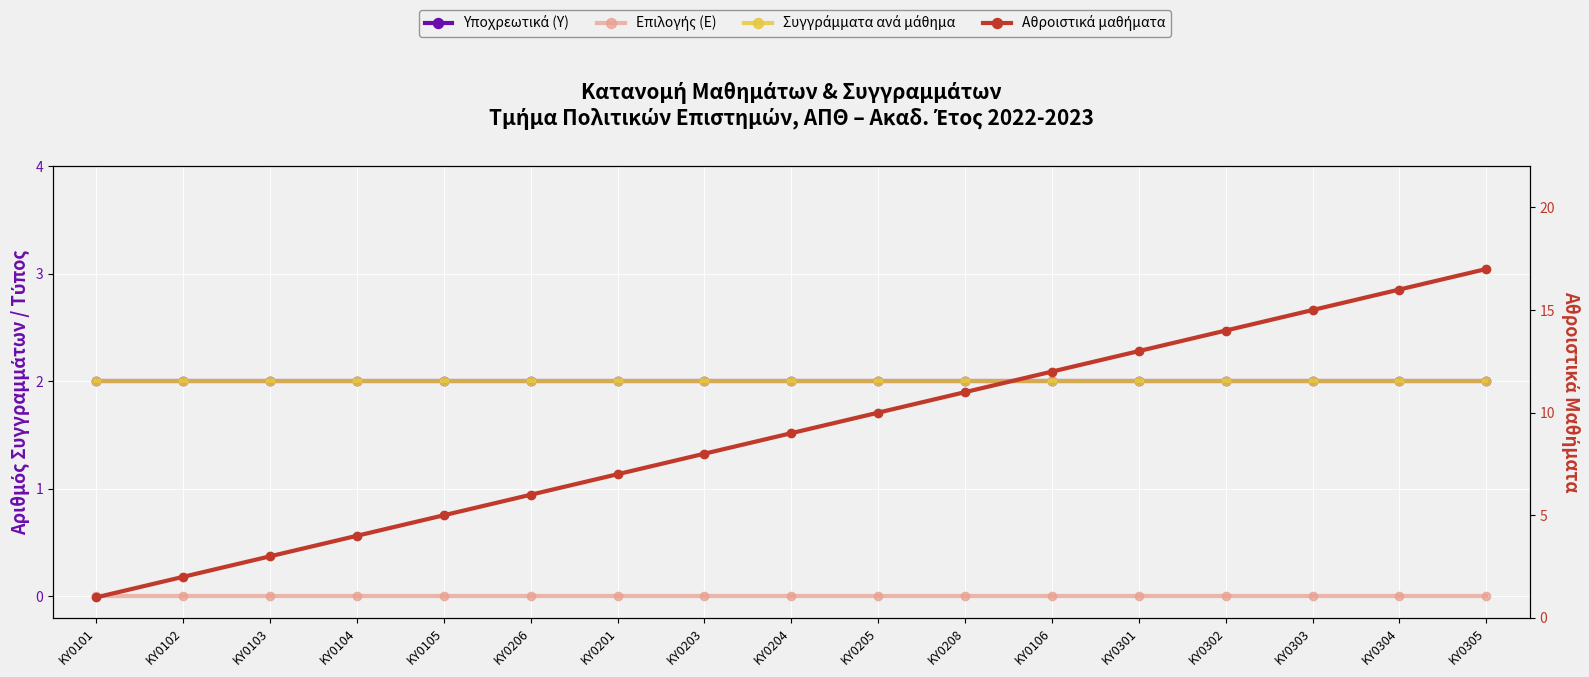

Reading left to right, list all the values displayed in this chart.

Υποχρεωτικά (Υ): ΚΥ0101=2	ΚΥ0102=2	ΚΥ0103=2	ΚΥ0104=2	ΚΥ0105=2	ΚΥ0206=2	ΚΥ0201=2	ΚΥ0203=2	ΚΥ0204=2	ΚΥ0205=2	ΚΥ0208=2	ΚΥ0106=2	ΚΥ0301=2	ΚΥ0302=2	ΚΥ0303=2	ΚΥ0304=2	ΚΥ0305=2
Επιλογής (Ε): ΚΥ0101=0	ΚΥ0102=0	ΚΥ0103=0	ΚΥ0104=0	ΚΥ0105=0	ΚΥ0206=0	ΚΥ0201=0	ΚΥ0203=0	ΚΥ0204=0	ΚΥ0205=0	ΚΥ0208=0	ΚΥ0106=0	ΚΥ0301=0	ΚΥ0302=0	ΚΥ0303=0	ΚΥ0304=0	ΚΥ0305=0
Συγγράμματα ανά μάθημα: ΚΥ0101=2	ΚΥ0102=2	ΚΥ0103=2	ΚΥ0104=2	ΚΥ0105=2	ΚΥ0206=2	ΚΥ0201=2	ΚΥ0203=2	ΚΥ0204=2	ΚΥ0205=2	ΚΥ0208=2	ΚΥ0106=2	ΚΥ0301=2	ΚΥ0302=2	ΚΥ0303=2	ΚΥ0304=2	ΚΥ0305=2
Αθροιστικά μαθήματα: ΚΥ0101=1	ΚΥ0102=2	ΚΥ0103=3	ΚΥ0104=4	ΚΥ0105=5	ΚΥ0206=6	ΚΥ0201=7	ΚΥ0203=8	ΚΥ0204=9	ΚΥ0205=10	ΚΥ0208=11	ΚΥ0106=12	ΚΥ0301=13	ΚΥ0302=14	ΚΥ0303=15	ΚΥ0304=16	ΚΥ0305=17